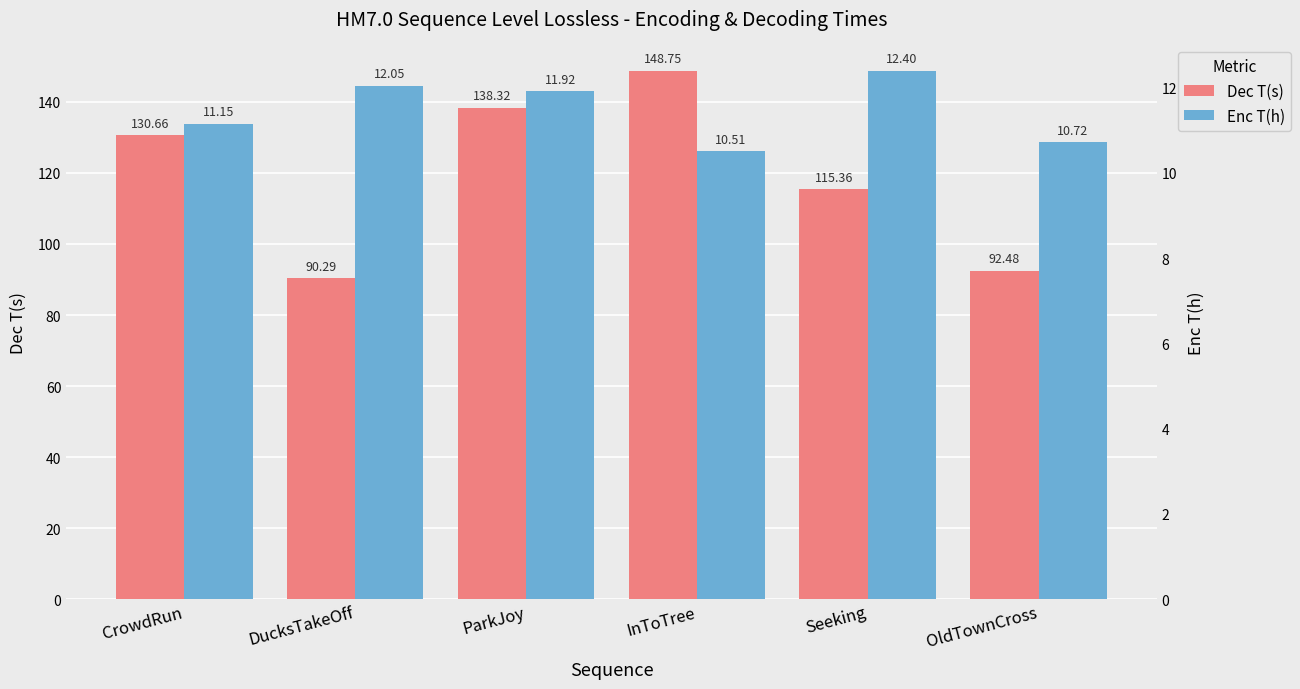

List the series in order of their peak value, lowest first.

Enc T(h), Dec T(s)